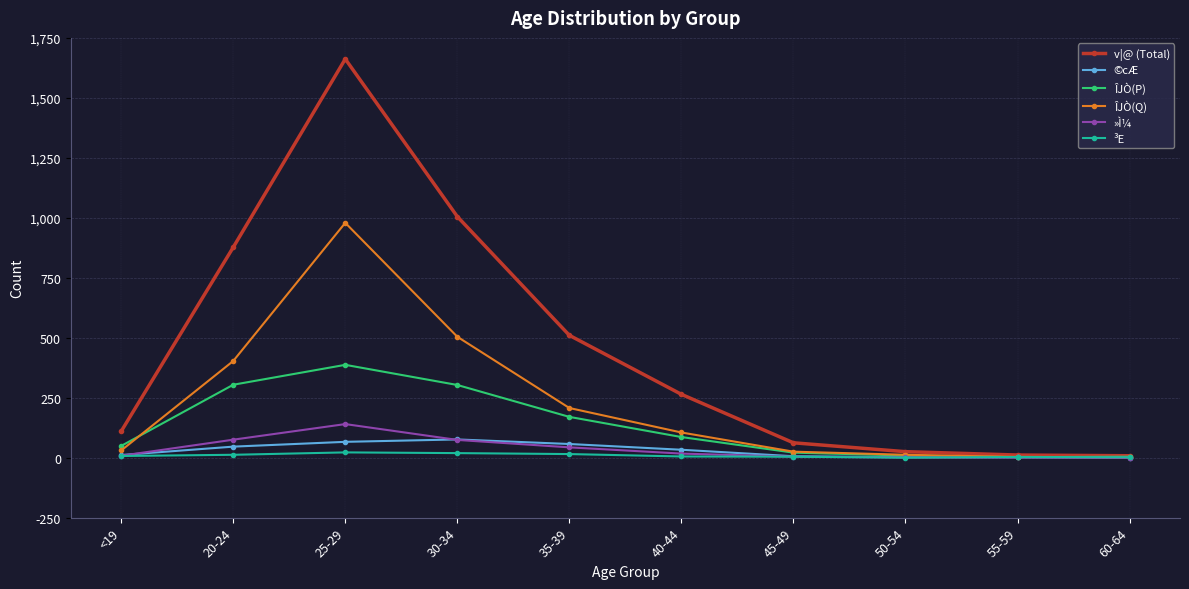

At which label does ÎJÒ(P) reach its peak?

25-29